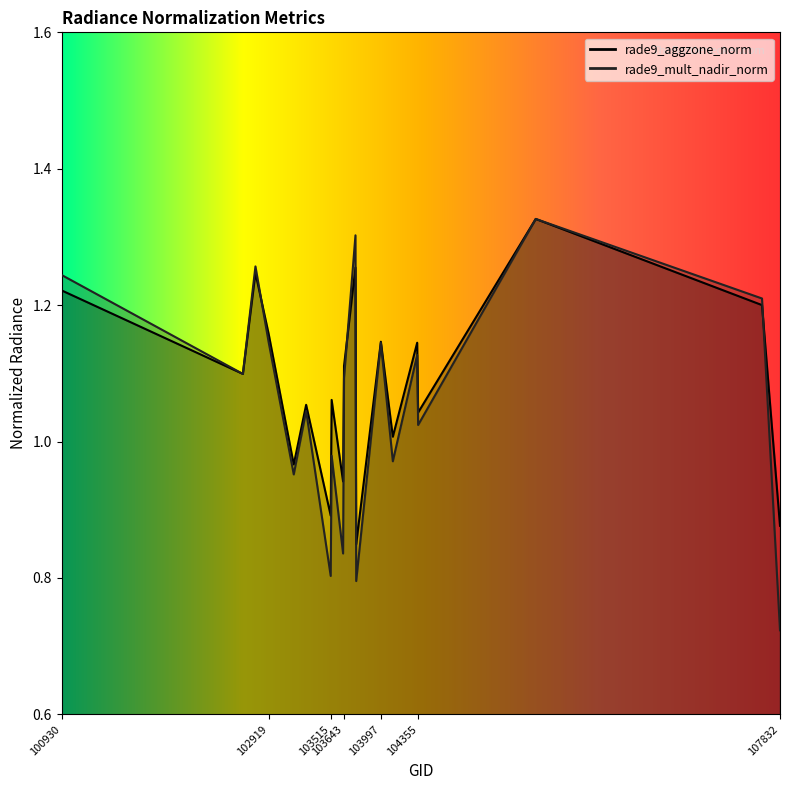

Is the value of rade9_aggzone_norm at 102671 greater than the value of rade9_mult_nadir_norm at 105485?

No